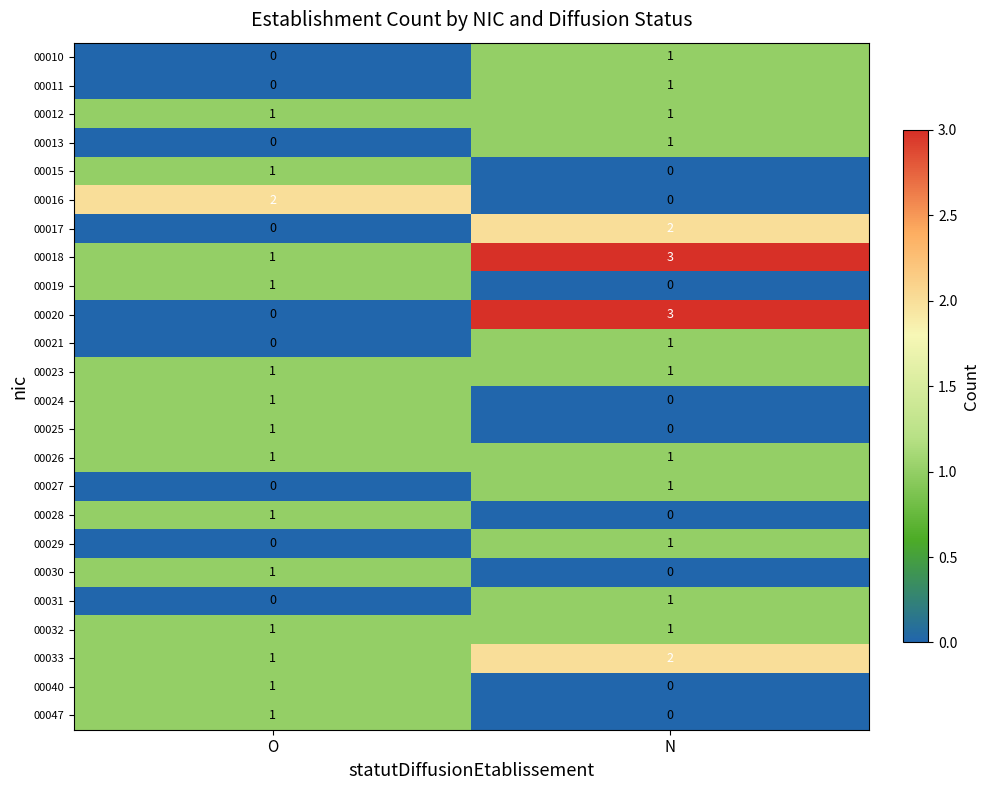

Between O and N, which series saw the biggest shift?

00020